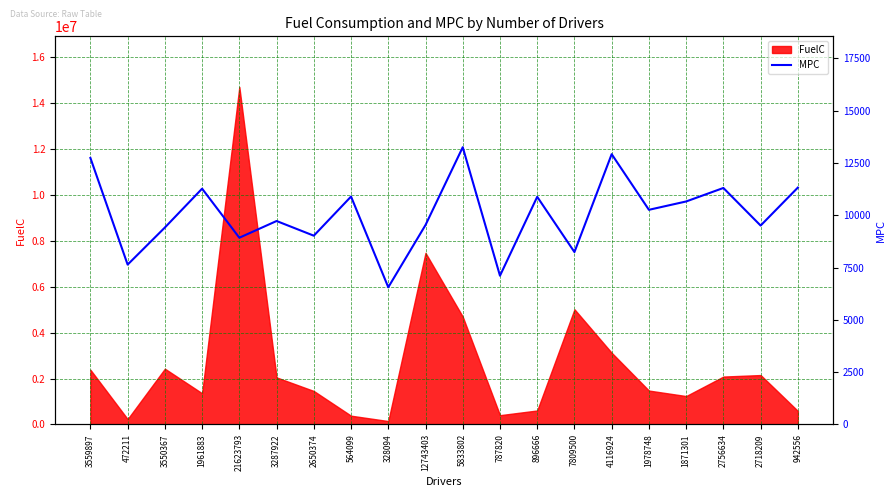

What is the label of the 20th point from the left?

942556